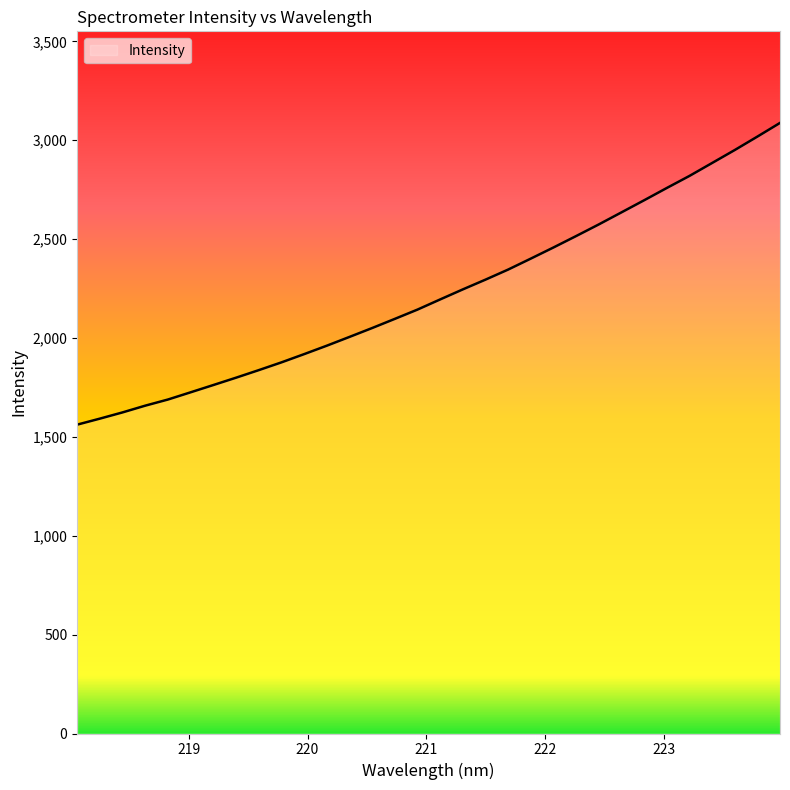

How many categories are shown in the chart?

32